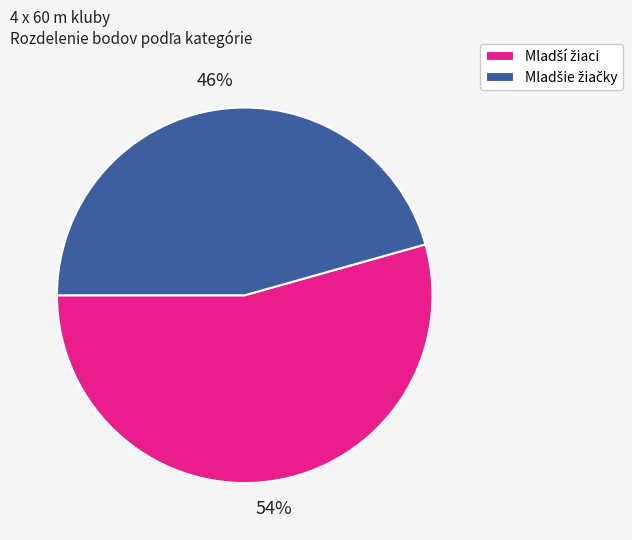

Is there a majority slice in this chart?

Yes